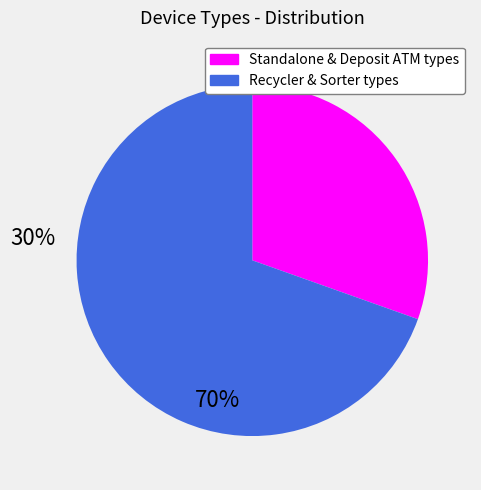

Does any single category account for the majority?

Yes